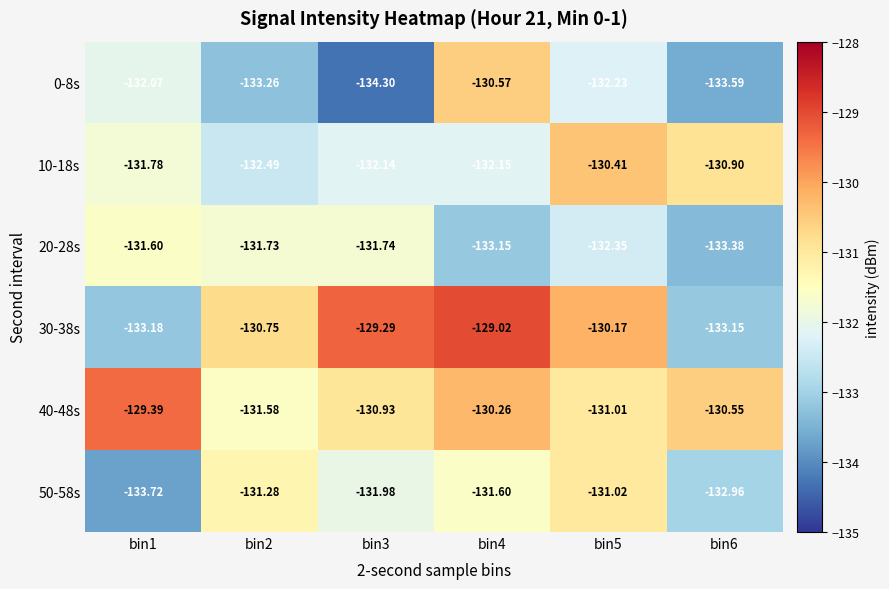

Is the value of 50-58s at bin4 greater than the value of 10-18s at bin3?

Yes